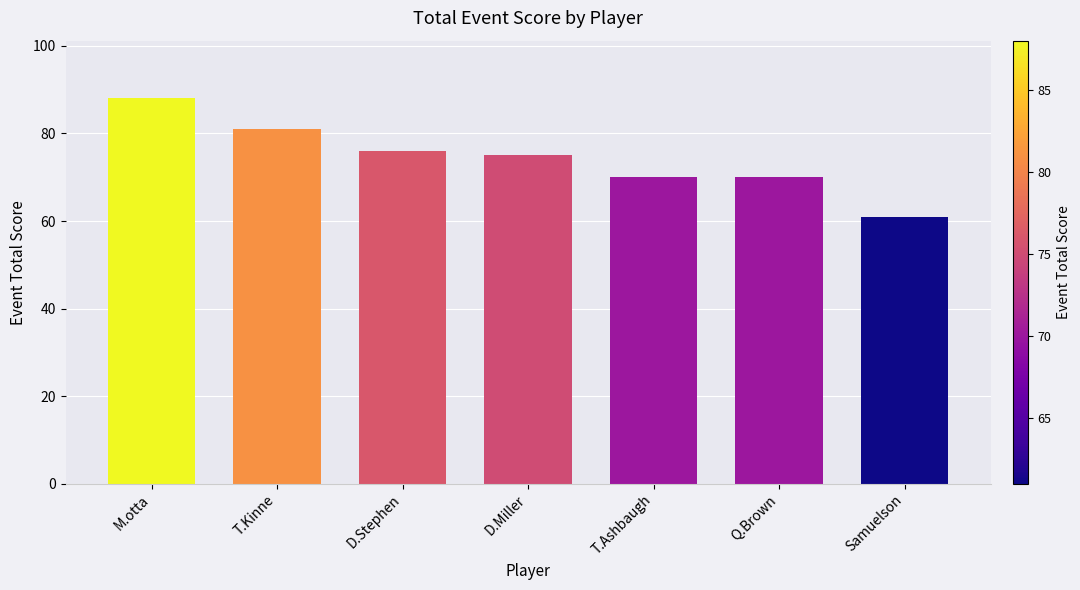

The chart shows a value of 55 at T.Kinne. True or false?

False